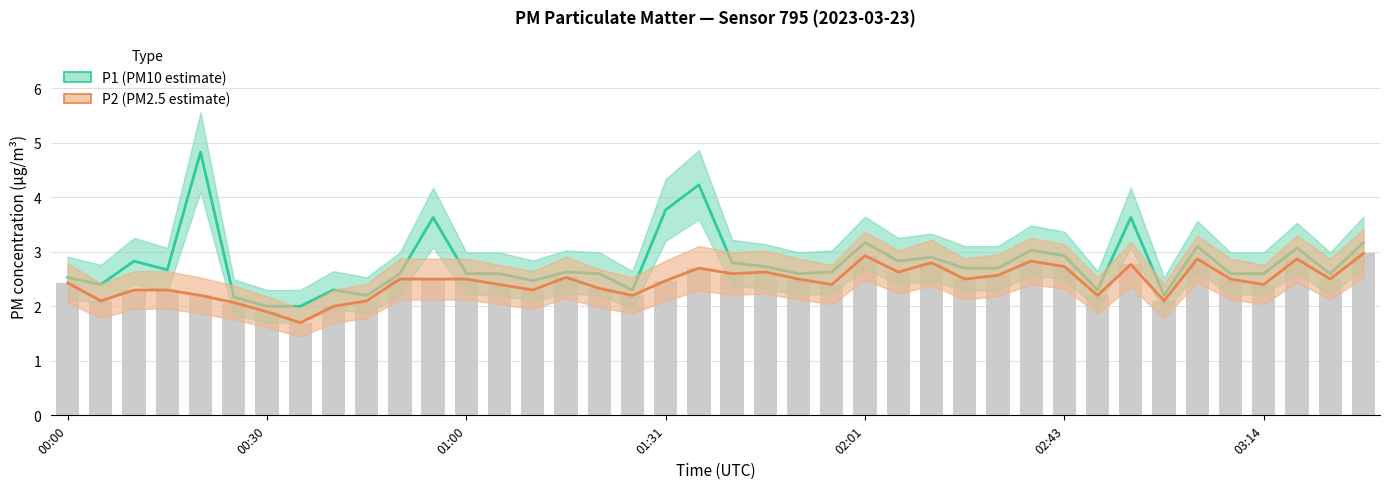

True or false: P2 (PM2.5 estimate) has a value of 2.7 at 19.

True